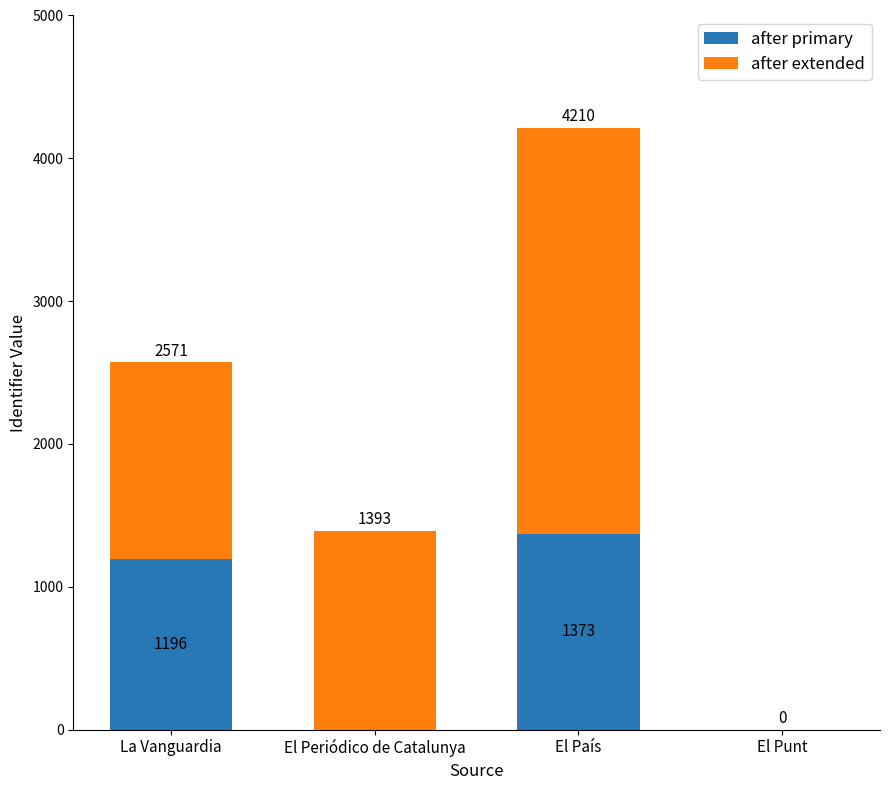

Reading right to left, list the values for the after primary series.

El Punt=0	El País=1373	El Periódico de Catalunya=0	La Vanguardia=1196